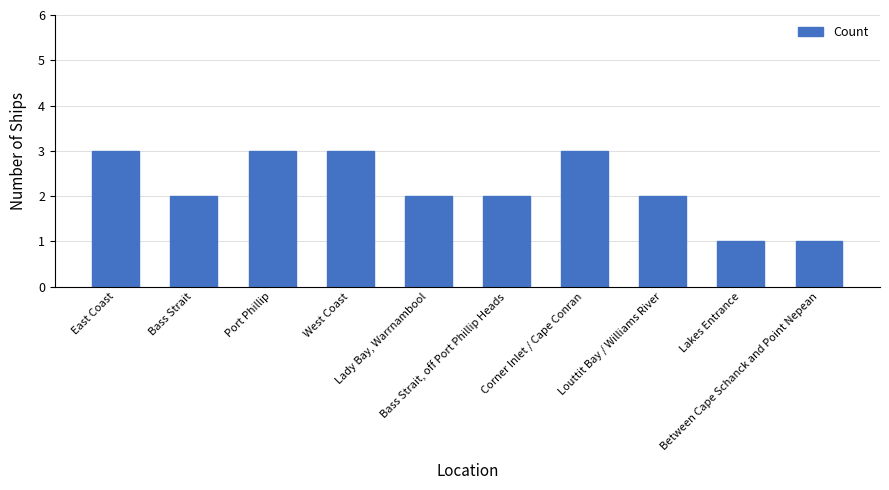

What is the label of the 3rd bar from the left?

Port Phillip